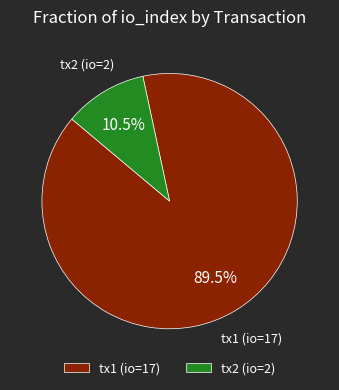

Between tx1 (io=17) and tx2 (io=2), which is larger?

tx1 (io=17)